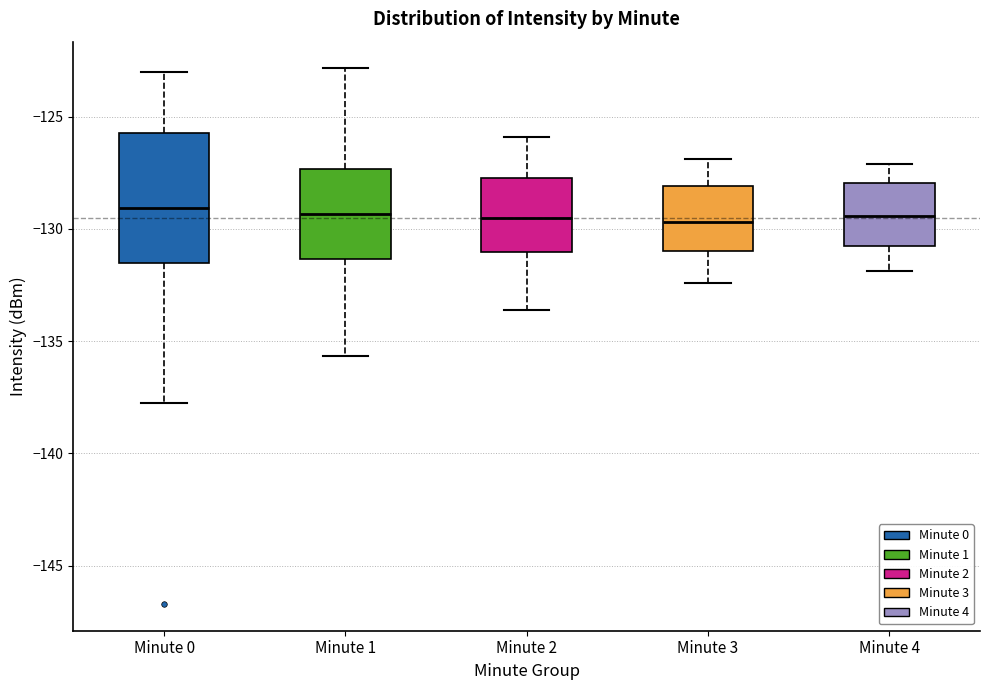

Where does the lower whisker of the box for Minute 4 end on the y-axis? The values are not printed on the chart, so give them approximately, as read against the axis.

-132.0